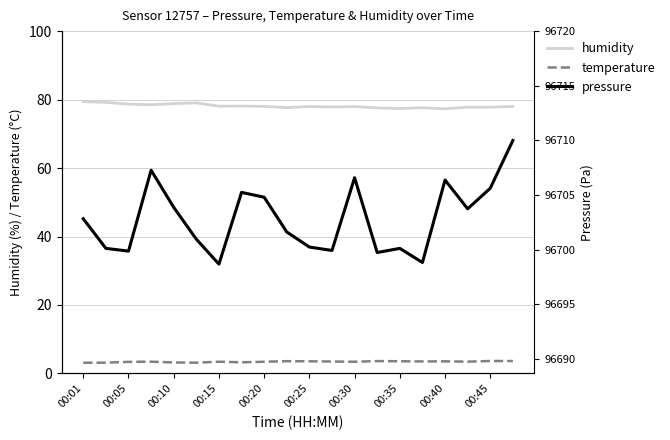

What is the sum of all humidity values?

1562.6